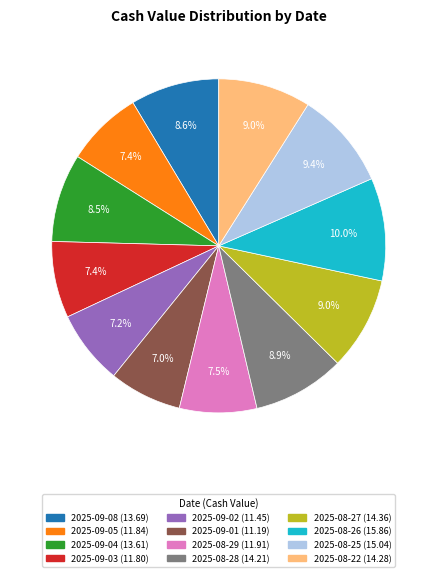

To the nearest percent, what is the difference between the largest and smallest slice percentages?

3%